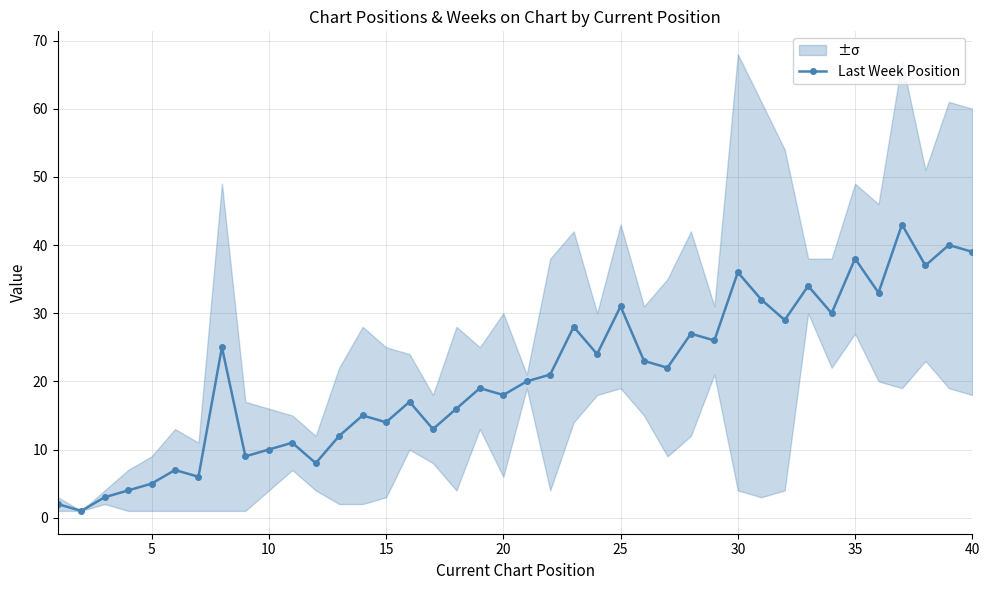

How many values exceed 21?

19